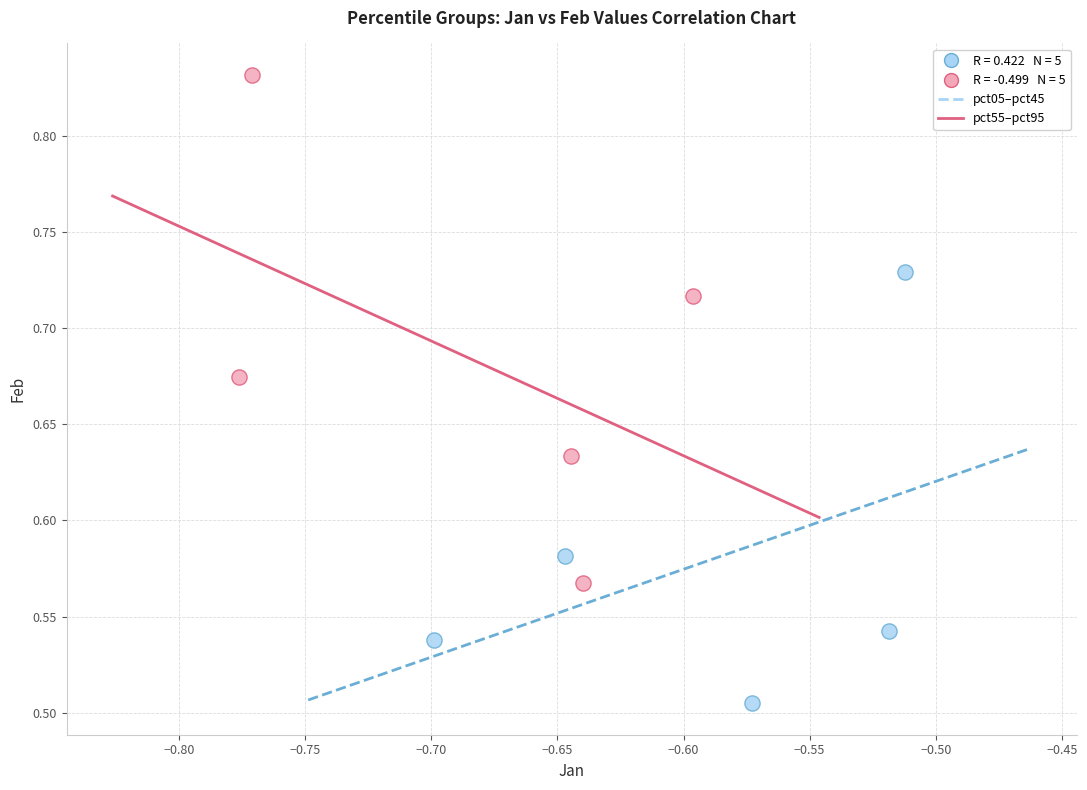

Which series contains the highest Y value?

pct55–pct95